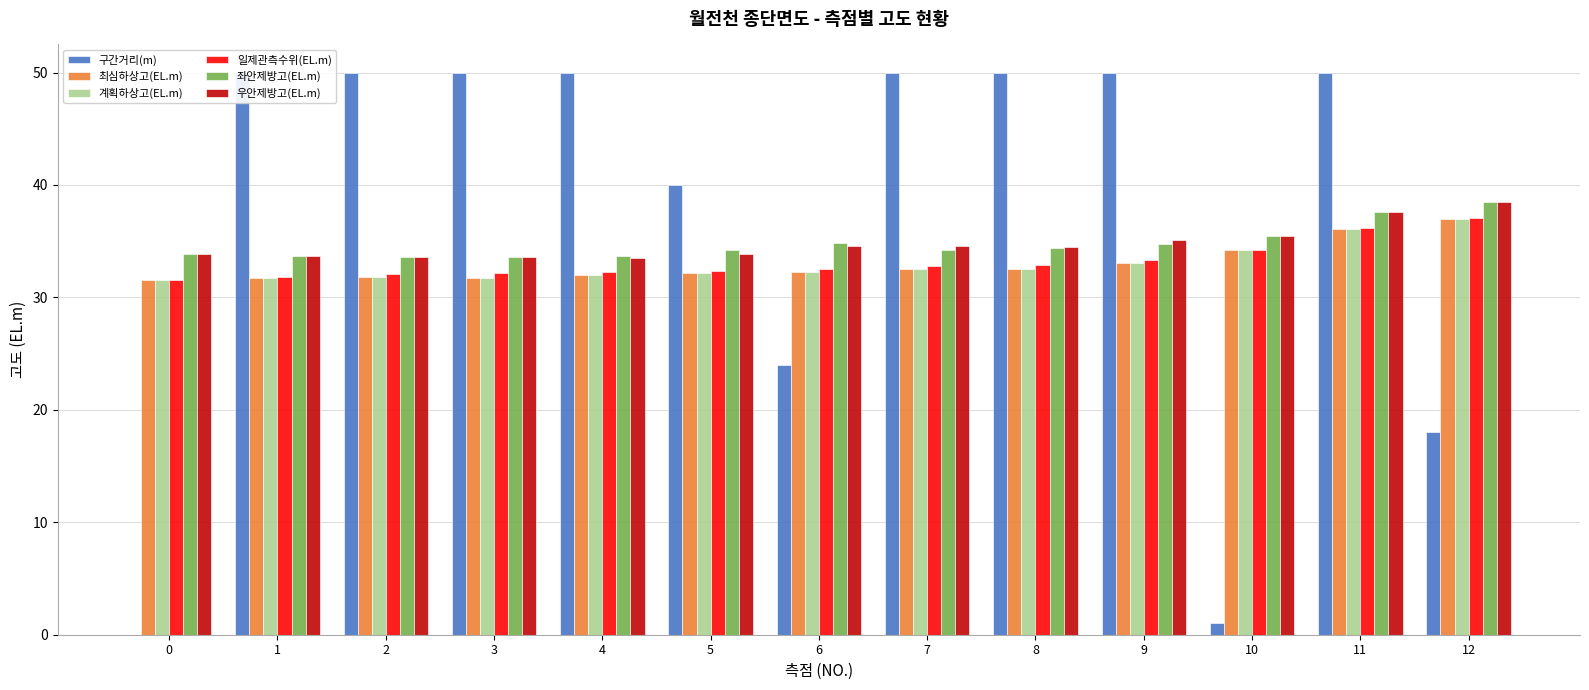

Reading left to right, transcribe all the data shown in this chart.

구간거리(m): 0=0.0	1=50.0	2=50.0	3=50.0	4=50.0	5=40.0	6=24.0	7=50.0	8=50.0	9=50.0	10=1.0	11=50.0	12=18.0
최심하상고(EL.m): 0=31.6	1=31.7	2=31.8	3=31.8	4=32.0	5=32.2	6=32.3	7=32.5	8=32.5	9=33.0	10=34.2	11=36.1	12=37.0
계획하상고(EL.m): 0=31.6	1=31.7	2=31.8	3=31.8	4=32.0	5=32.2	6=32.3	7=32.5	8=32.5	9=33.0	10=34.2	11=36.1	12=37.0
일제관측수위(EL.m): 0=31.6	1=31.9	2=32.0	3=32.2	4=32.3	5=32.4	6=32.5	7=32.8	8=32.9	9=33.3	10=34.2	11=36.1	12=37.0
좌안제방고(EL.m): 0=33.9	1=33.7	2=33.6	3=33.6	4=33.7	5=34.2	6=34.8	7=34.2	8=34.4	9=34.8	10=35.5	11=37.6	12=38.5
우안제방고(EL.m): 0=33.9	1=33.7	2=33.6	3=33.6	4=33.5	5=33.8	6=34.6	7=34.6	8=34.5	9=35.1	10=35.5	11=37.6	12=38.5